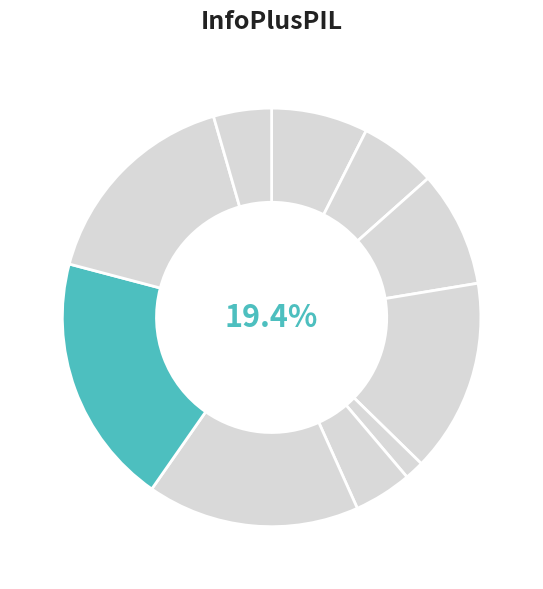

To the nearest percent, what is the average slice percentage?

10%